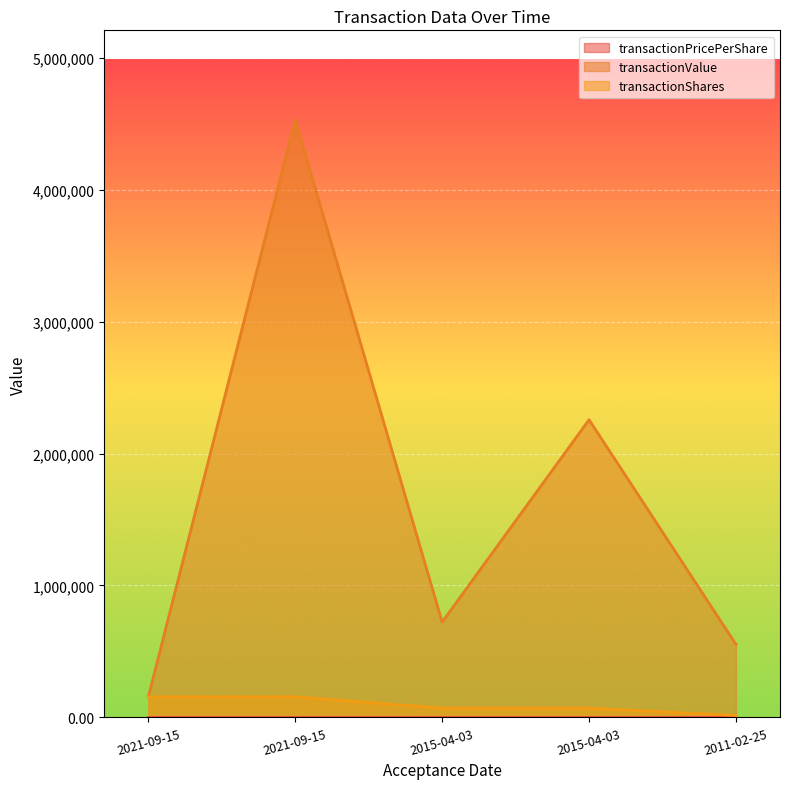

What is the difference between the transactionValue values at 2015-04-03 and 2021-09-15?

2272034.0